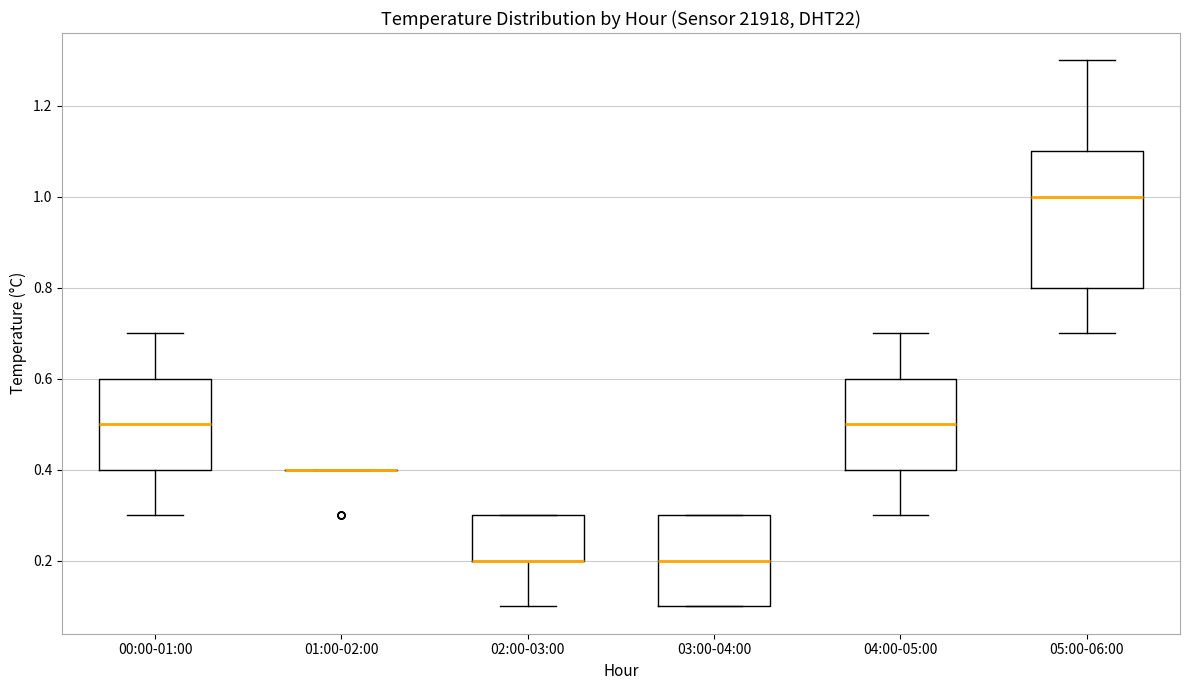

Where does the lower whisker of the box for 04:00-05:00 end on the y-axis? The values are not printed on the chart, so give them approximately, as read against the axis.

0.3